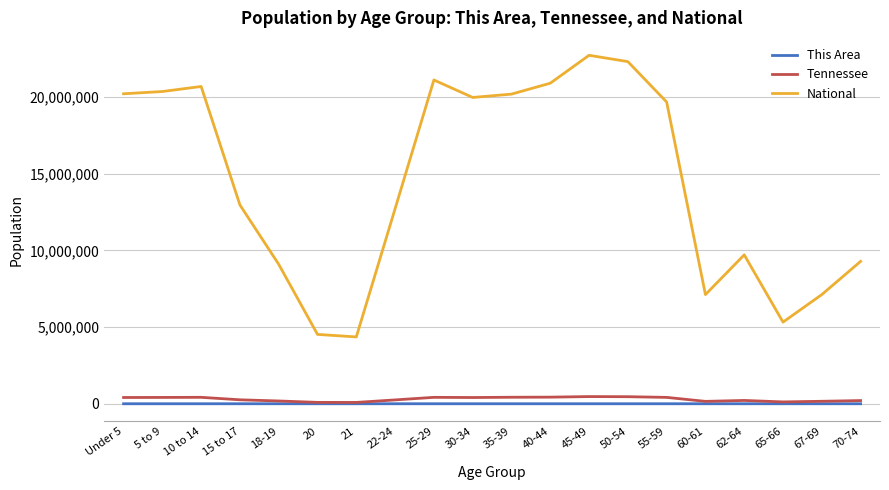

Between 20 and 67-69, which series saw the biggest shift?

National